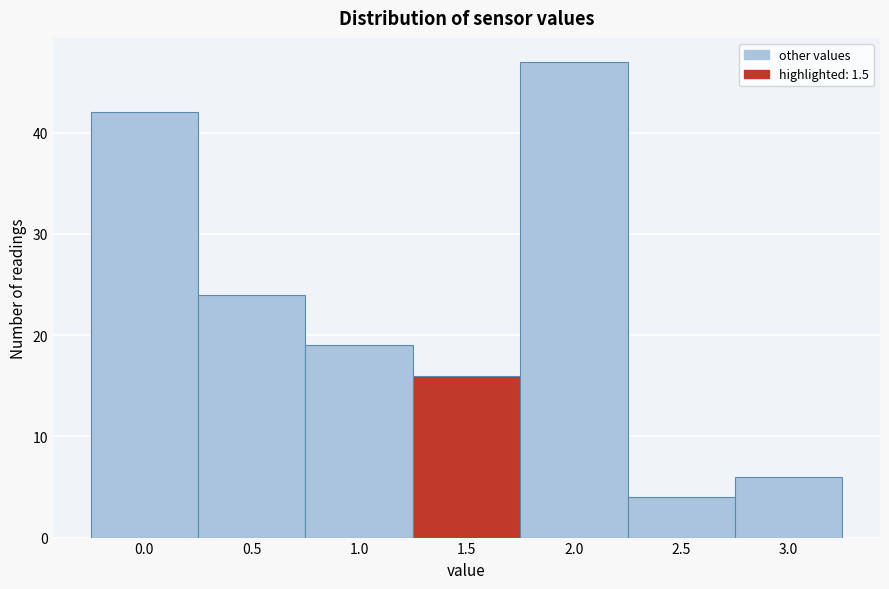

Reading left to right, extract all data points from this chart.

42	24	19	16	47	4	6